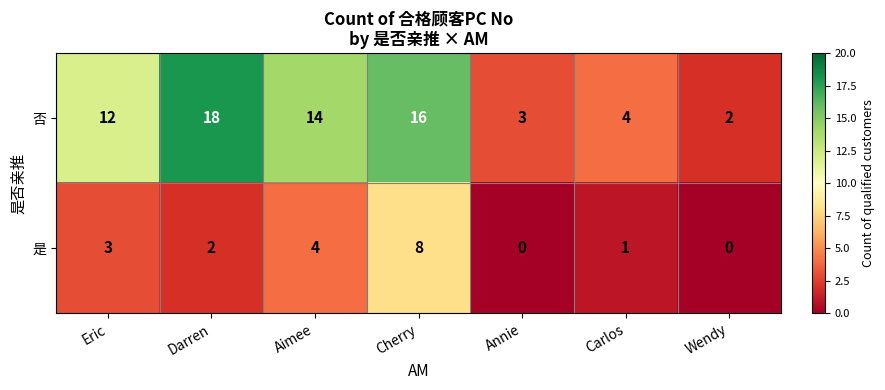

The 否 series shows 5 at Aimee. True or false?

False